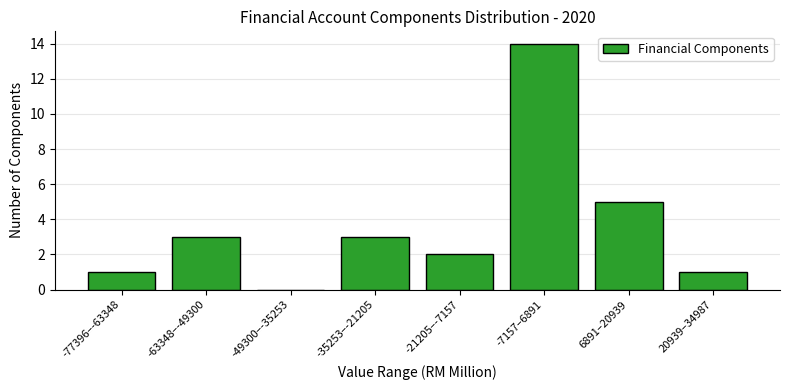

Reading left to right, extract all data points from this chart.

-77396–-63348=1	-63348–-49300=3	-49300–-35253=0	-35253–-21205=3	-21205–-7157=2	-7157–6891=14	6891–20939=5	20939–34987=1